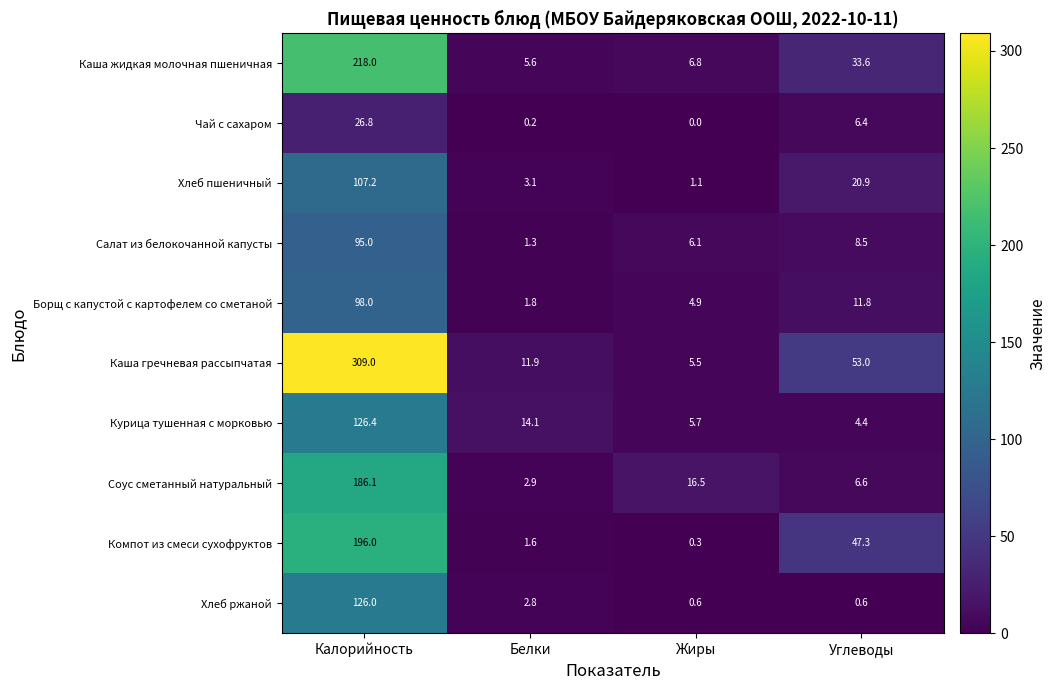

Where is Каша гречневая рассыпчатая nearest to the value 157?

Углеводы